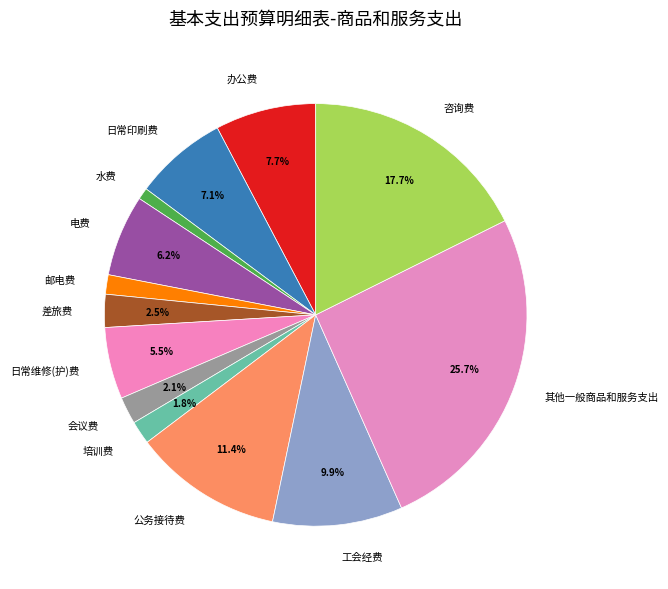

True or false: 培训费 accounts for 2% of the total.

True